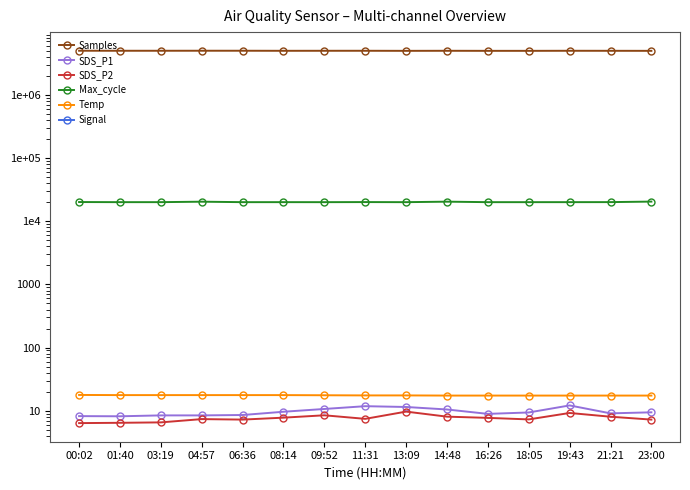

What is the label of the 1st point from the left?

00:02